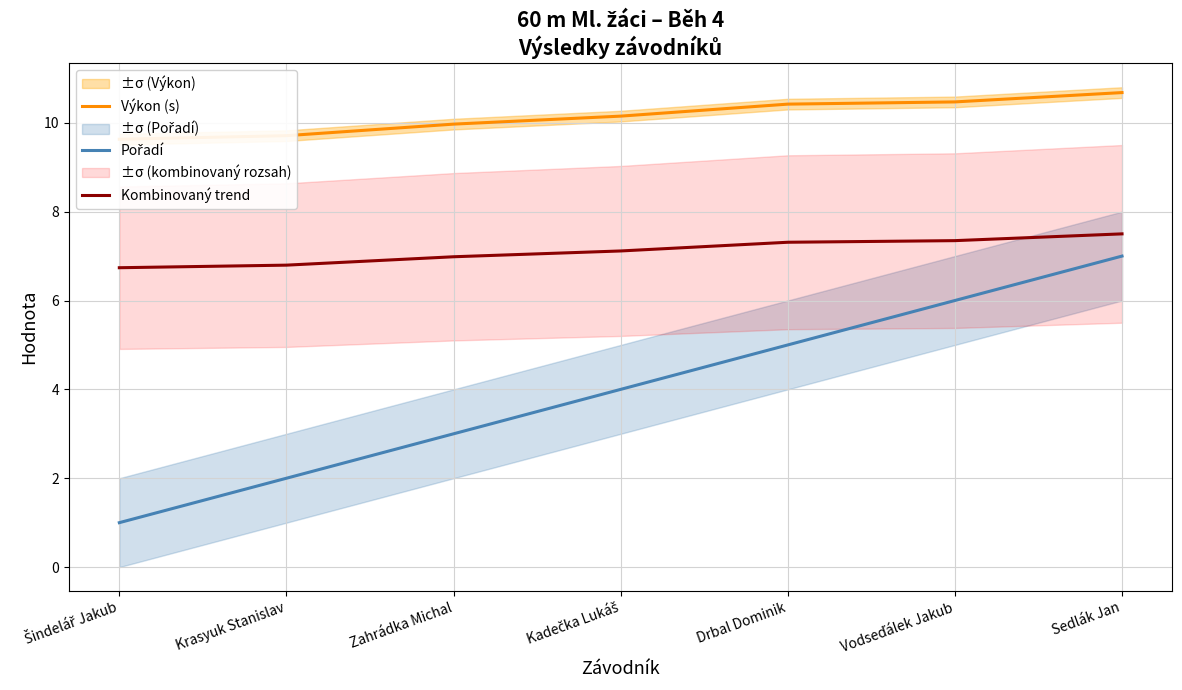

Reading left to right, list all the values displayed in this chart.

Výkon (s): 9.6	9.7	10.0	10.2	10.4	10.5	10.7
Pořadí: 1.0	2.0	3.0	4.0	5.0	6.0	7.0
Kombinovaný trend: 6.7	6.8	7.0	7.1	7.3	7.3	7.5